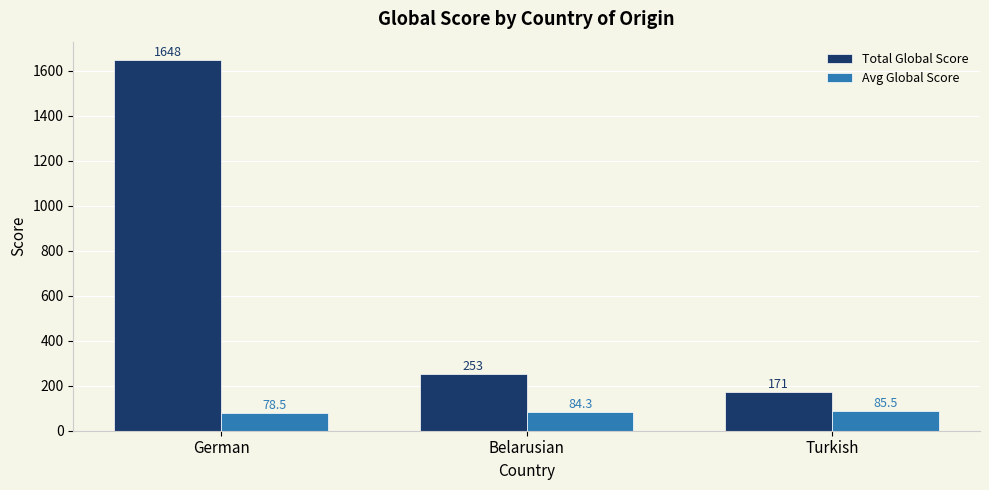

Does the chart contain stacked bars?

No